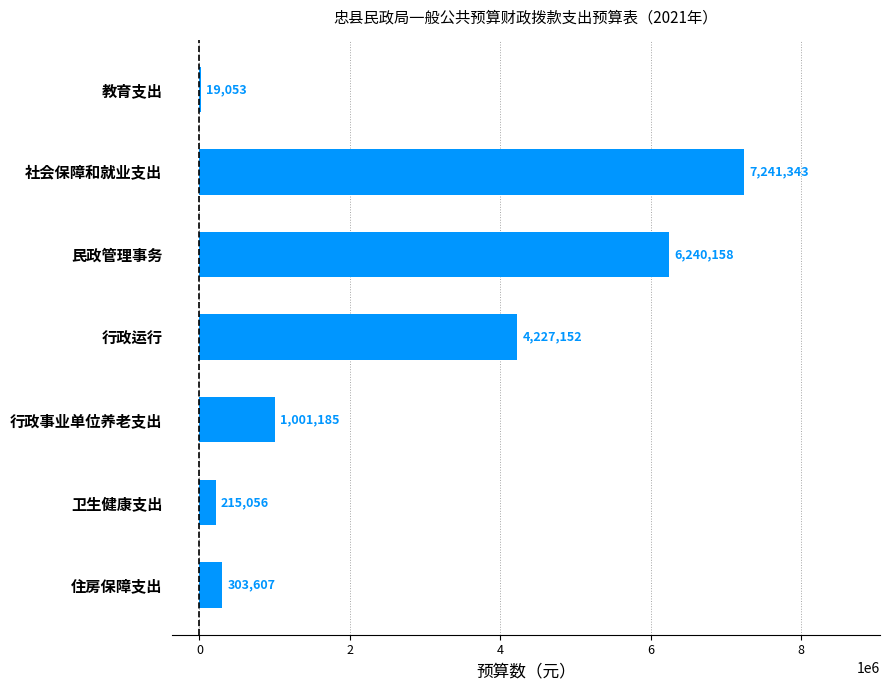

What value does the data have at 社会保障和就业支出, to the nearest 50?

7241350